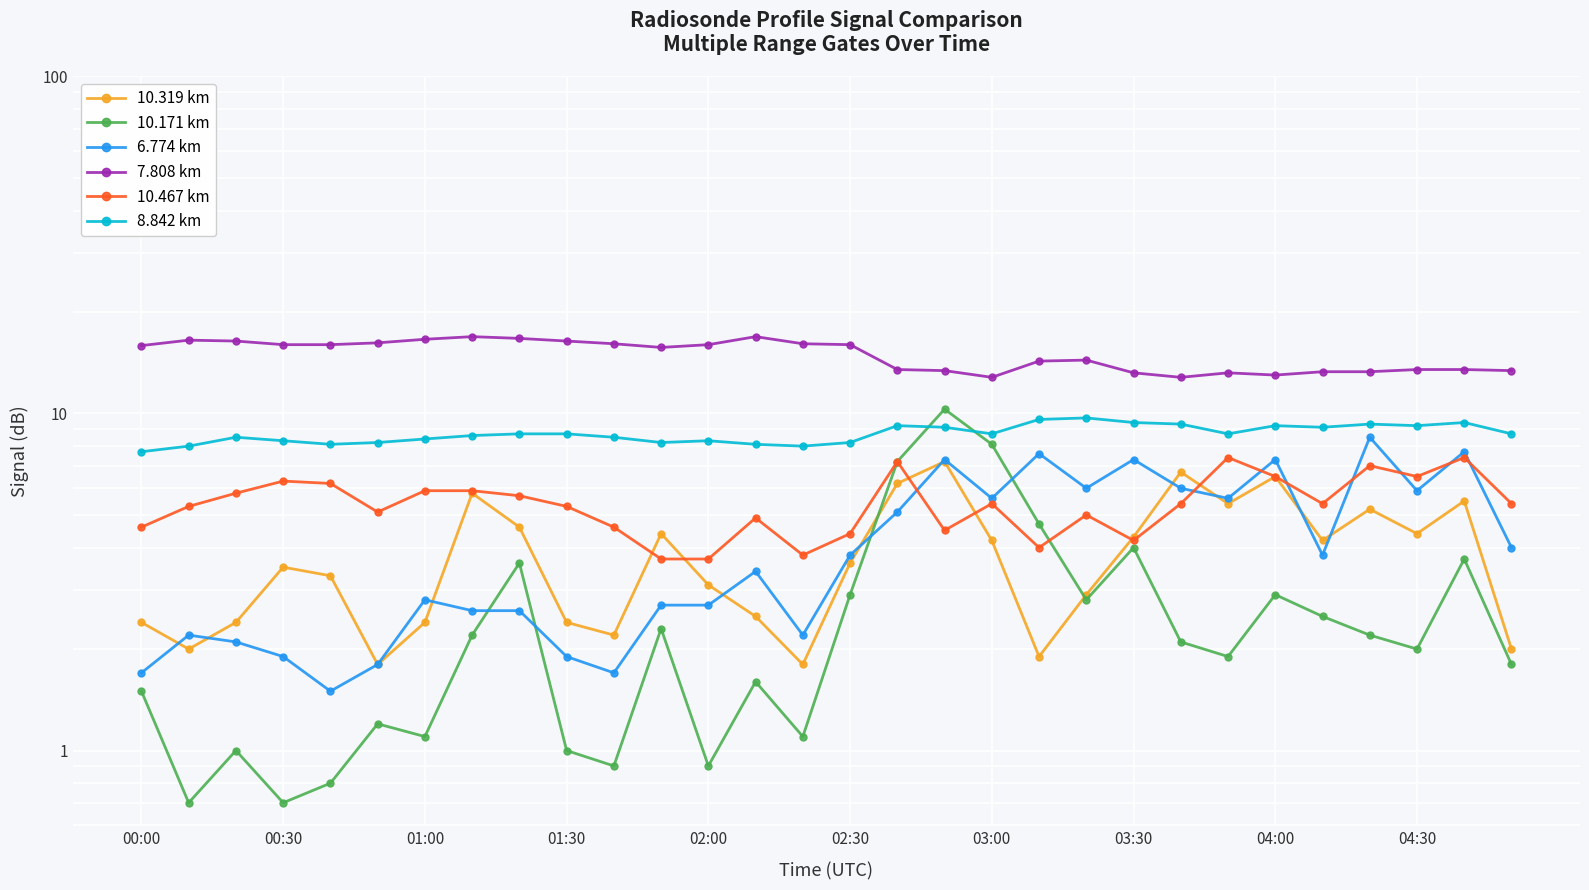

What is the maximum value for 10.319 km?

7.2